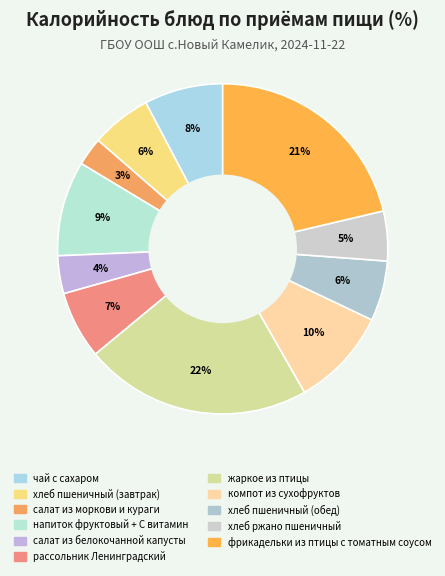

Do чай с сахаром and хлеб пшеничный (завтрак) together represent more than half of the pie?

No